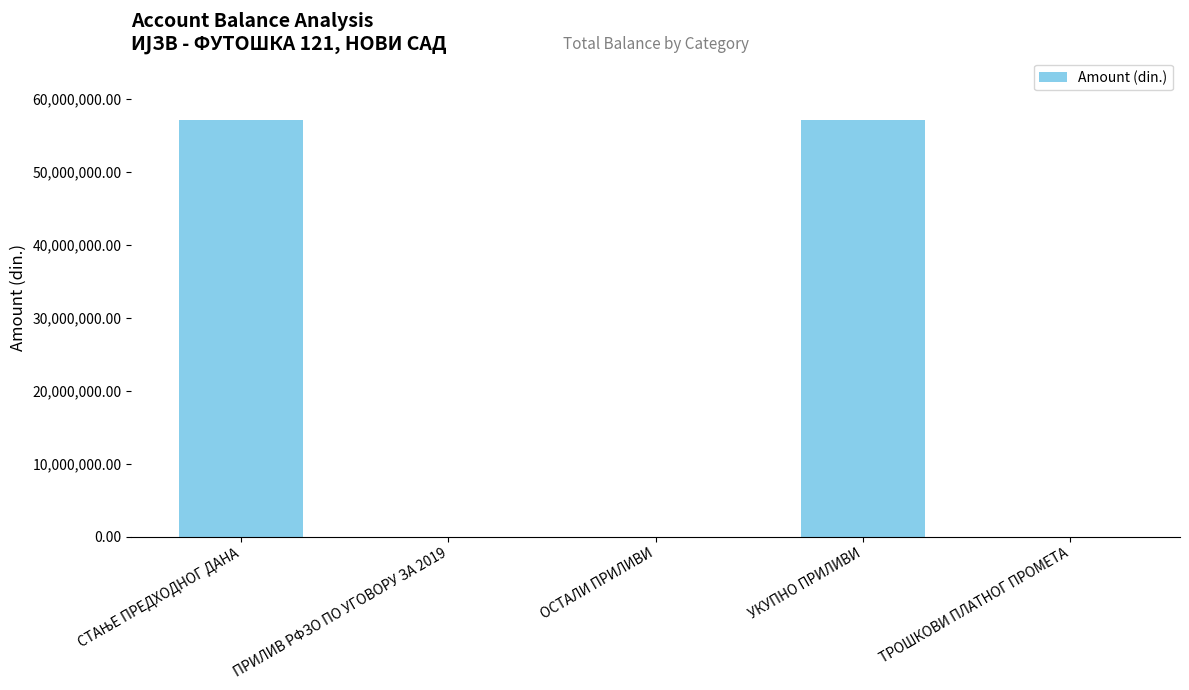

What is the sum of all values?

114188808.5